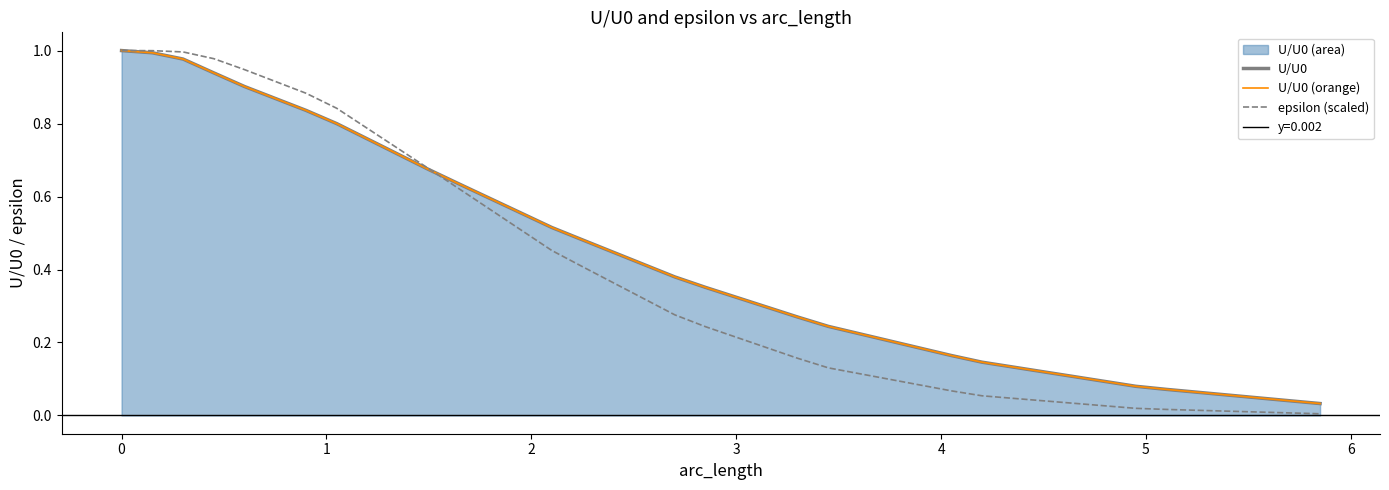

True or false: epsilon (scaled) and U/U0 intersect in this chart.

True